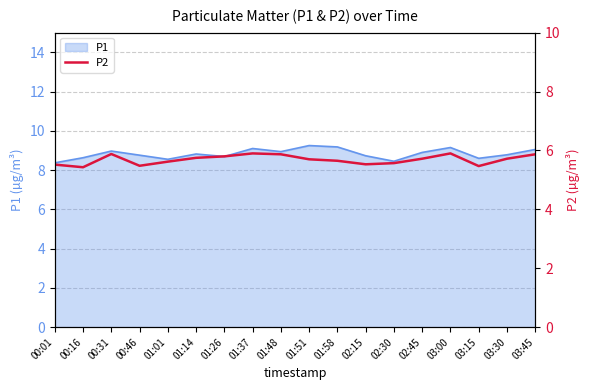

True or false: P1 has a value of 8.9 at 02:45.

True